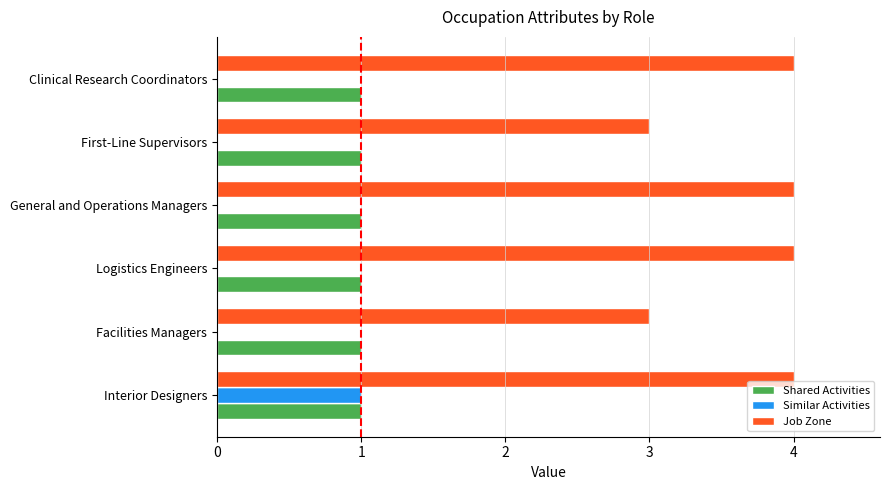

Between Interior Designers and Logistics Engineers, which series saw the biggest shift?

Similar Activities